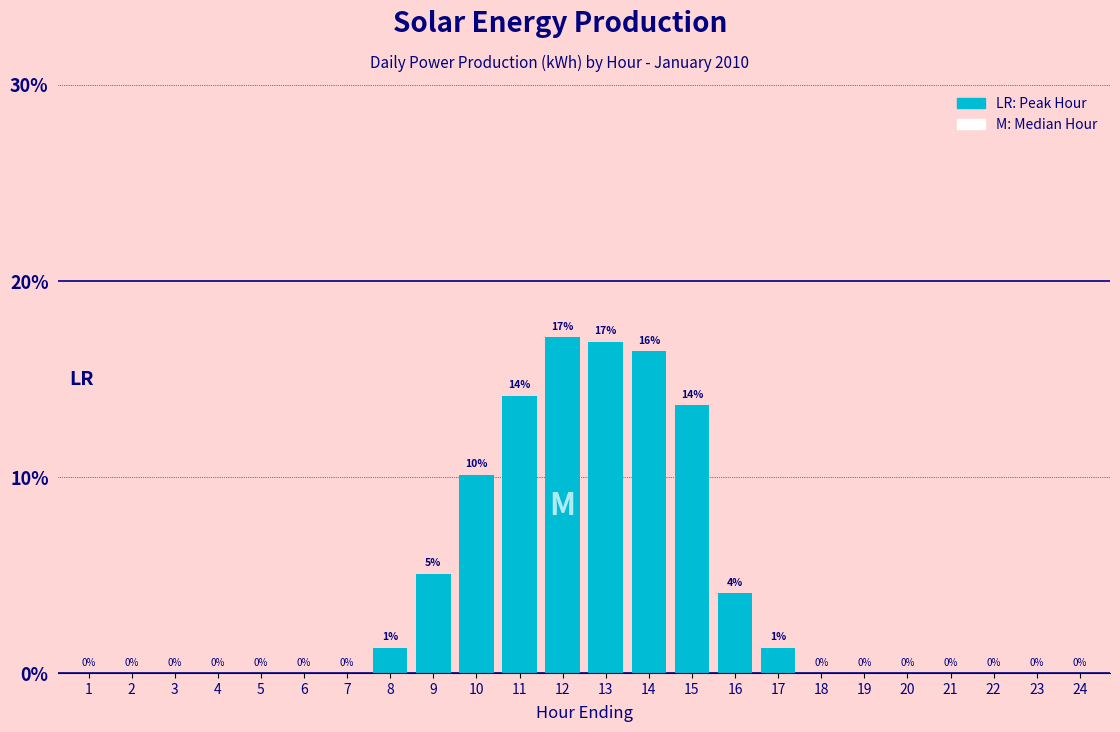

True or false: the data shows 29.5 at 14.

False